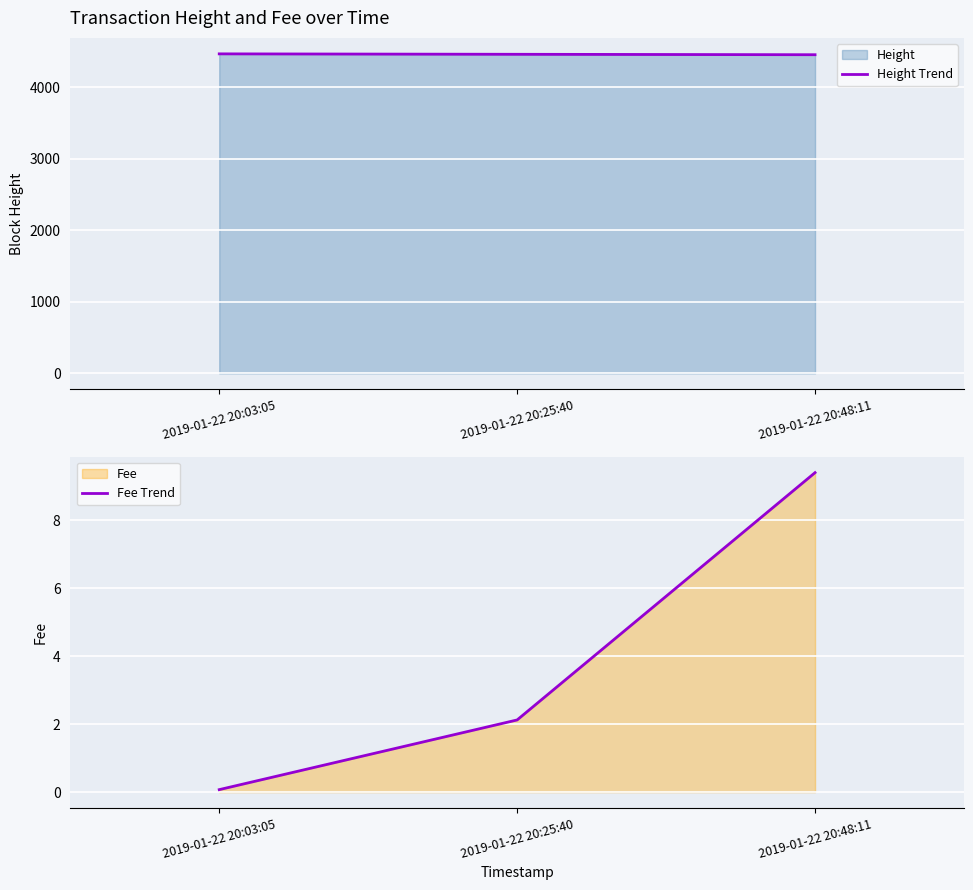

Reading left to right, what are all the values shown in this chart?

Height Trend: 2019-01-22 20:03:05=4463.0	2019-01-22 20:25:40=4457.0	2019-01-22 20:48:11=4451.0
Fee Trend: 2019-01-22 20:03:05=0.1	2019-01-22 20:25:40=2.1	2019-01-22 20:48:11=9.4